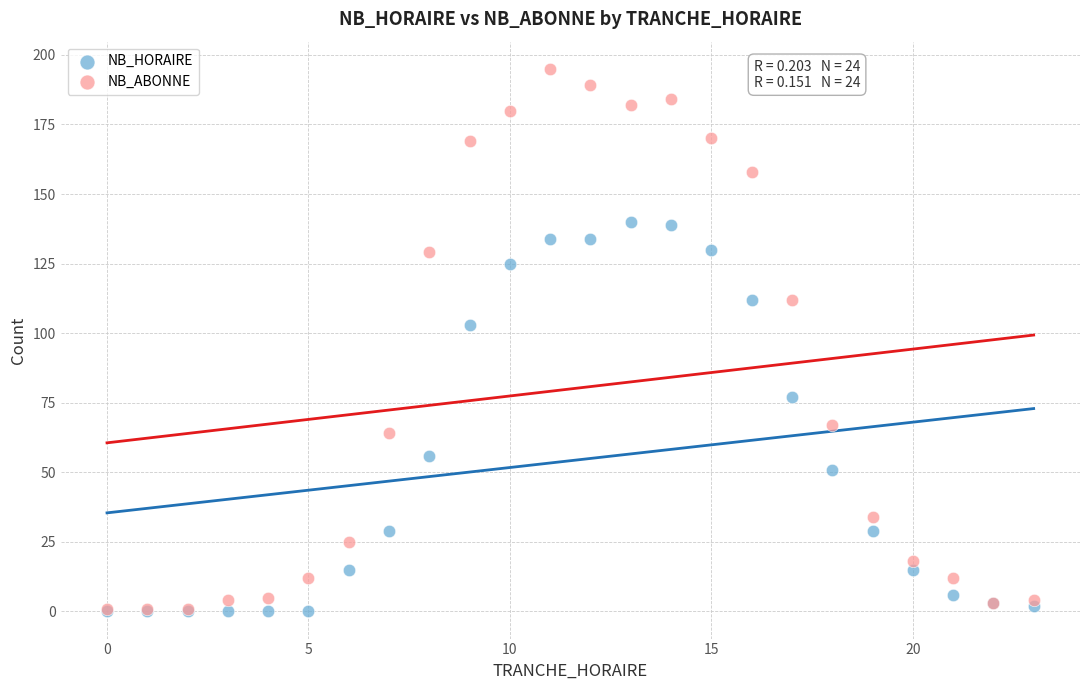

Which series has the largest Y range (max minus min)?

NB_ABONNE